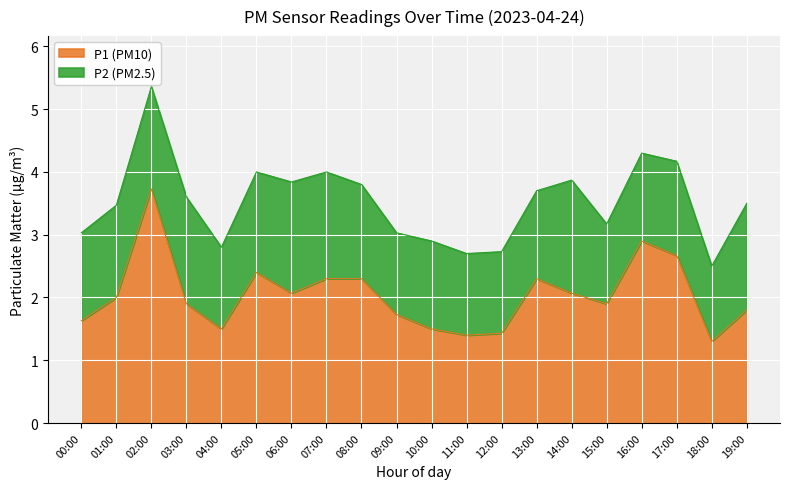

What is the difference between the maximum and minimum values in the P1 (PM10) series?

2.4